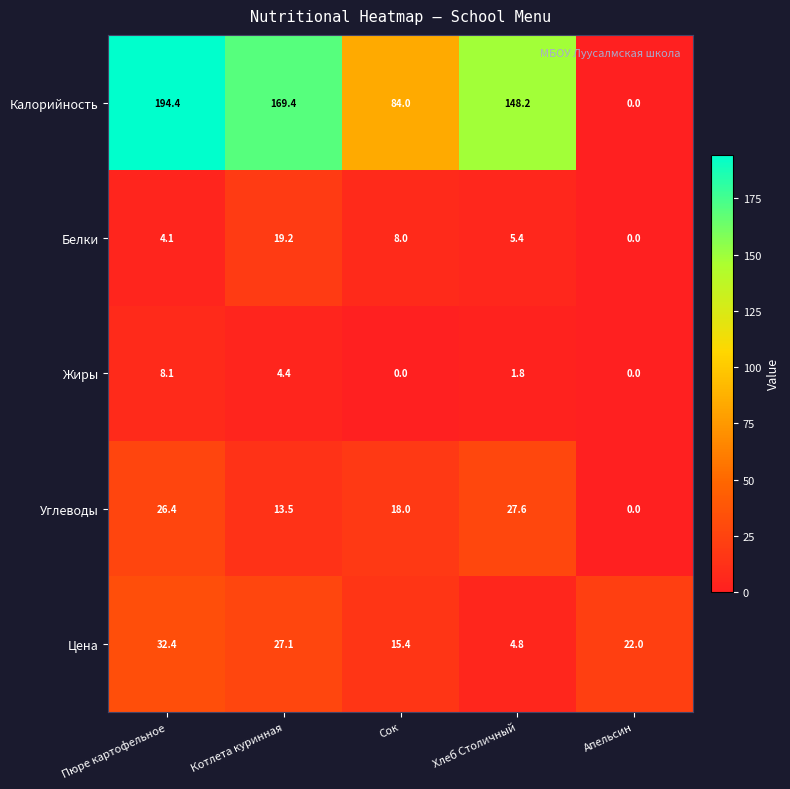

Reading left to right, extract all data points from this chart.

Калорийность: Пюре картофельное=194.4	Котлета куринная=169.4	Сок=84.0	Хлеб Столичный=148.2	Апельсин=0.0
Белки: Пюре картофельное=4.1	Котлета куринная=19.2	Сок=8.0	Хлеб Столичный=5.4	Апельсин=0.0
Жиры: Пюре картофельное=8.1	Котлета куринная=4.4	Сок=0.0	Хлеб Столичный=1.8	Апельсин=0.0
Углеводы: Пюре картофельное=26.4	Котлета куринная=13.5	Сок=18.0	Хлеб Столичный=27.6	Апельсин=0.0
Цена: Пюре картофельное=32.4	Котлета куринная=27.1	Сок=15.4	Хлеб Столичный=4.8	Апельсин=22.0